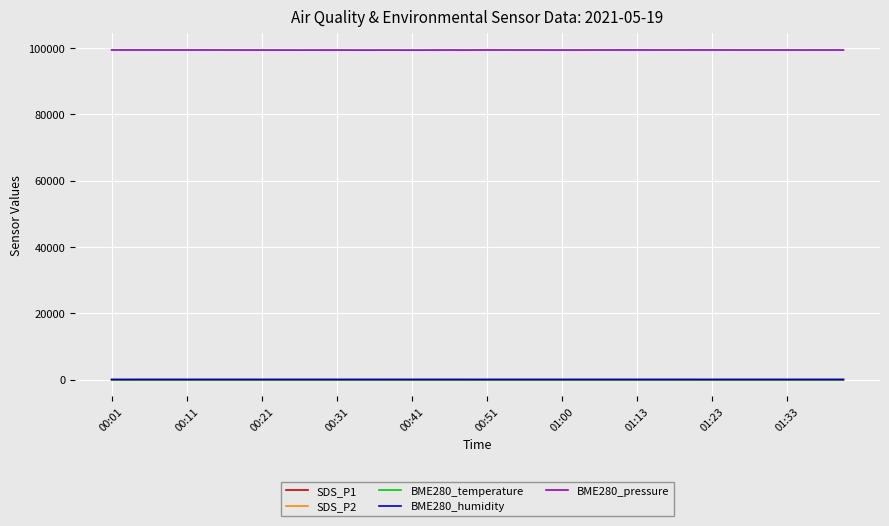

Which series has the largest range (max minus min)?

BME280_pressure